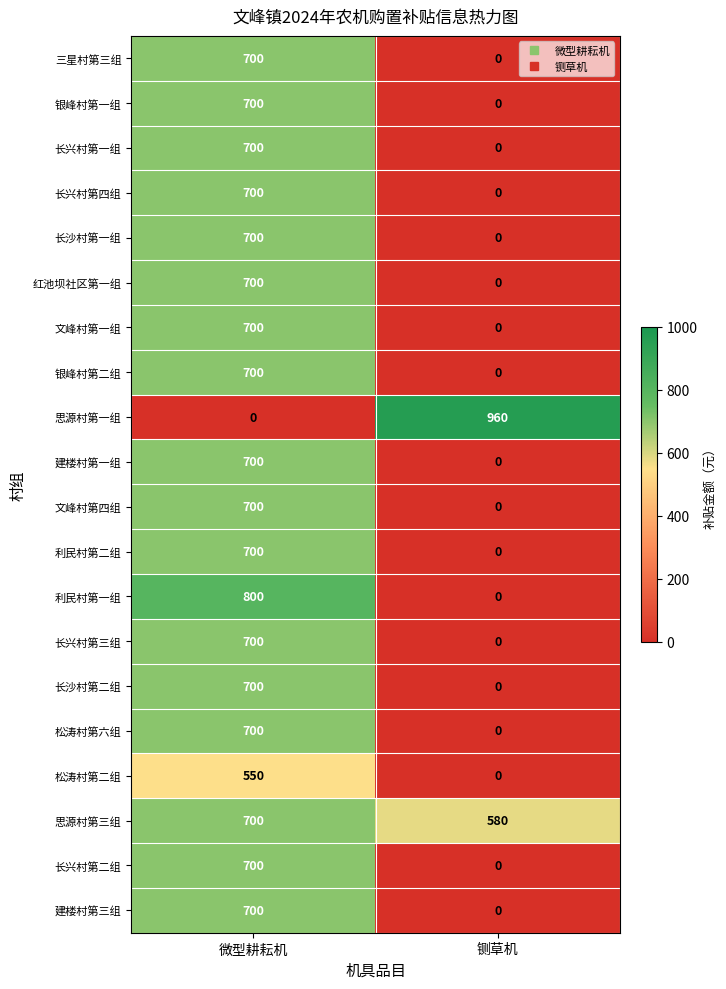

What is the total value across all series at 微型耕耘机?

13250